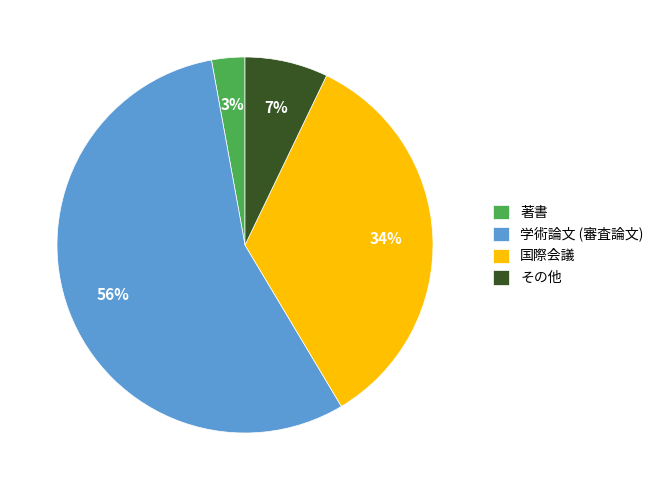

Is there a majority slice in this chart?

Yes